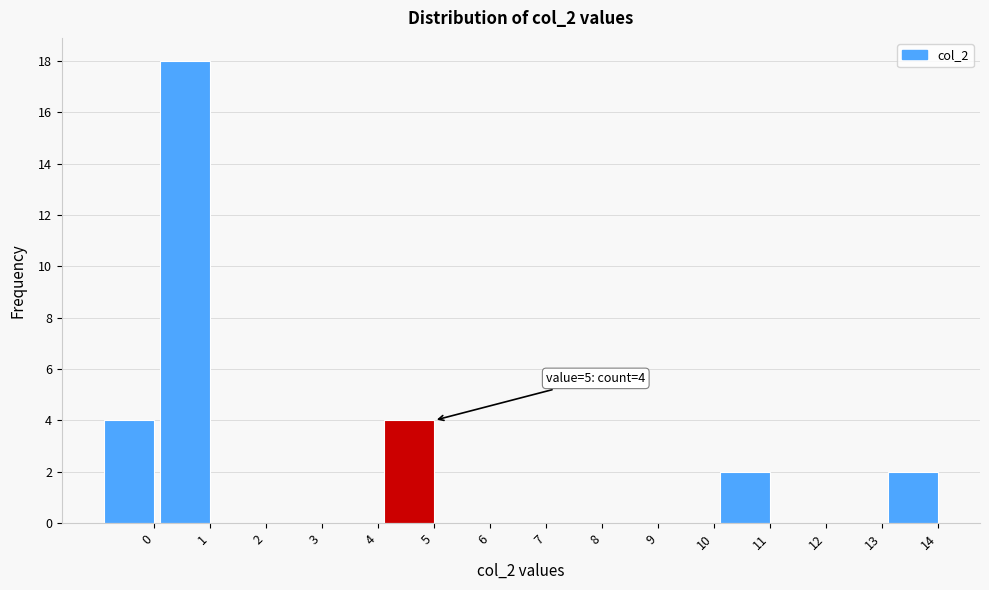

Reading right to left, list all the values displayed in this chart.

14=2	13=0	12=0	11=2	10=0	9=0	8=0	7=0	6=0	5=4	4=0	3=0	2=0	1=18	0=4